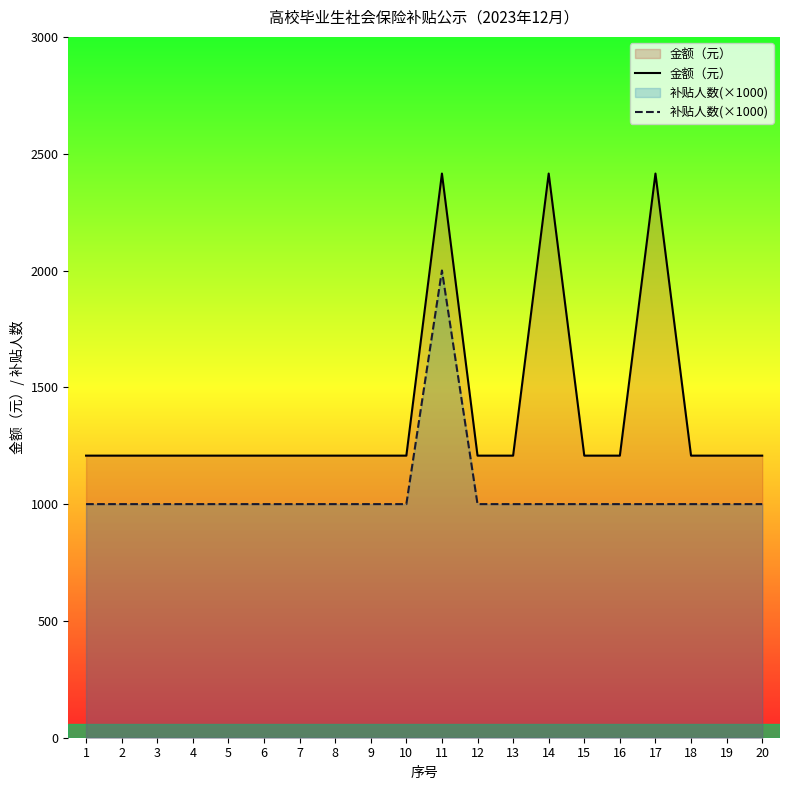

How many lines are shown in the chart?

2